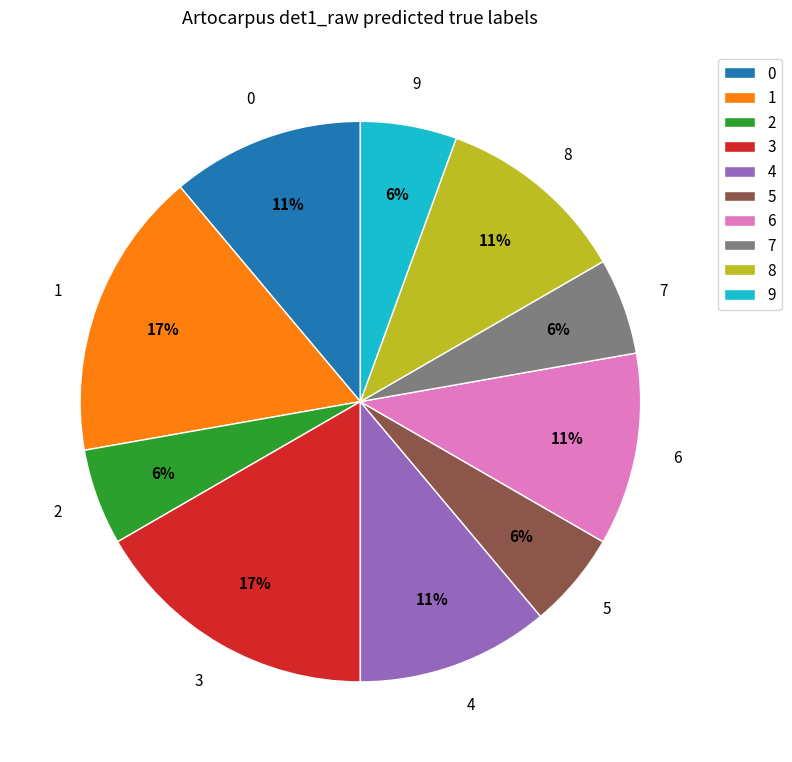

How many segments does this pie chart have?

10